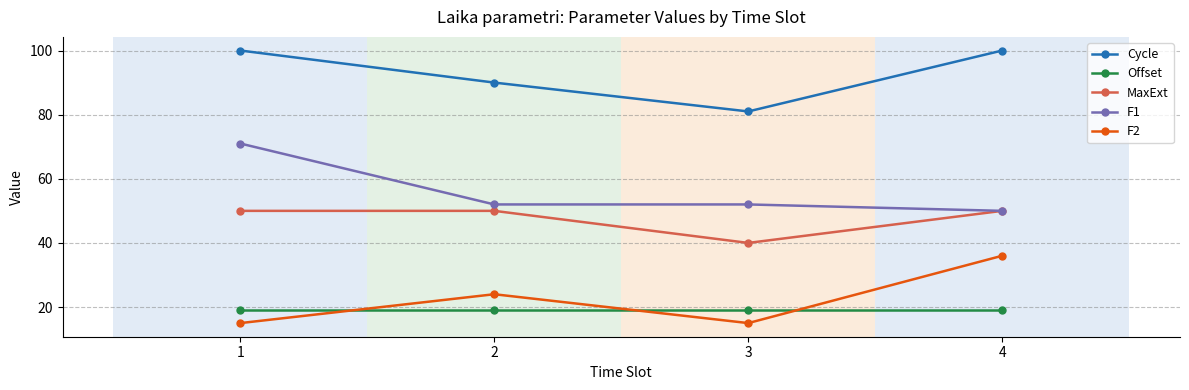

Read the Cycle value at 2.

90